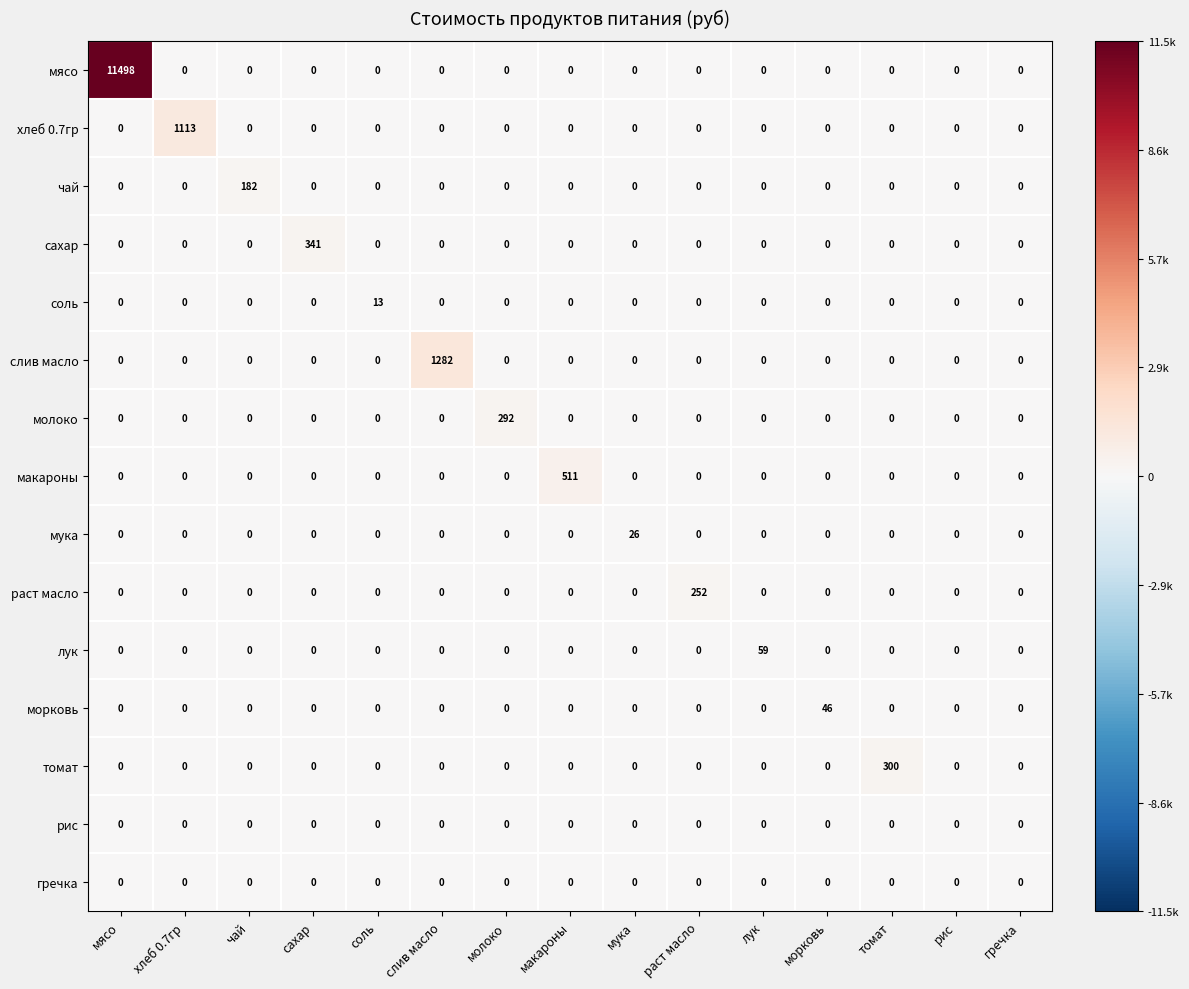

True or false: чай has a value of 0 at томат.

True